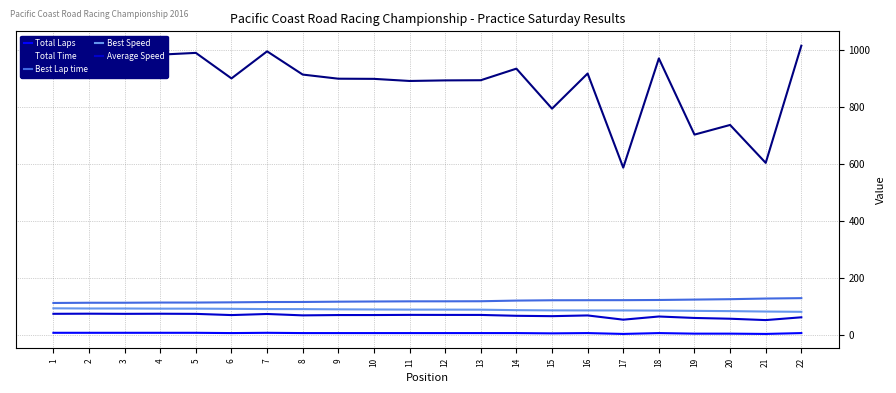

What is the sum of the Best Speed values at 20 and 21?

164.5